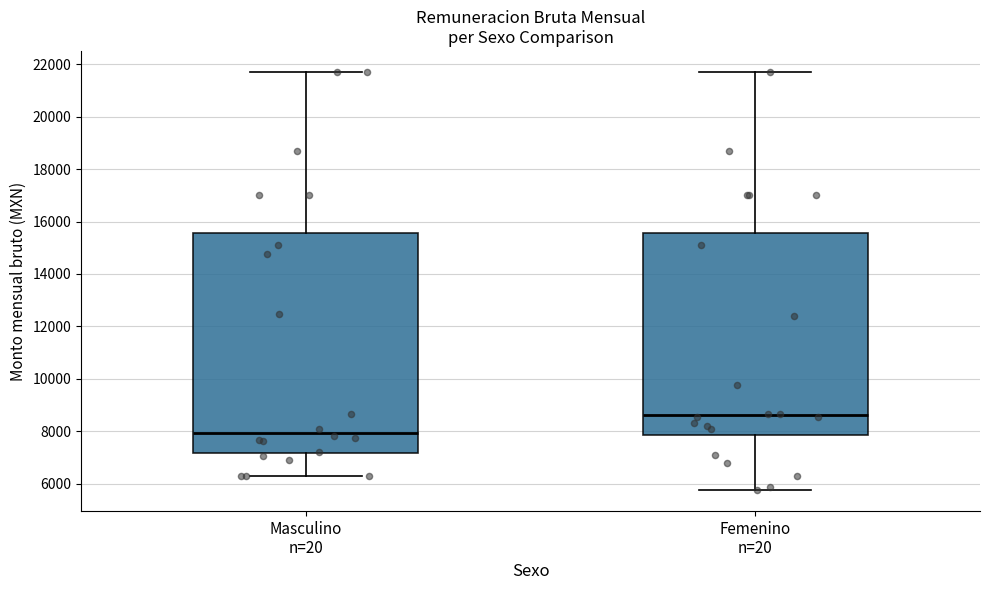

Reading left to right, transcribe this box plot: for each box, give where its median line is, the range the box spans, and where its two whiskers end, as read against the y-axis. The values are not printed on the chart, so give them approximately, as read against the axis.

Masculino n=20: median 8000, box 7200 to 15600, whiskers 6400 to 21800
Femenino n=20: median 8600, box 7800 to 15600, whiskers 5800 to 21800